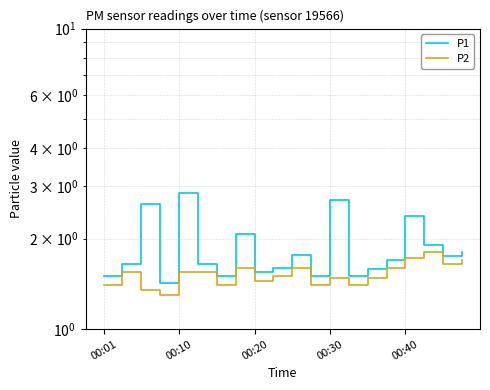

Is this an area chart (filled region under the line)?

No